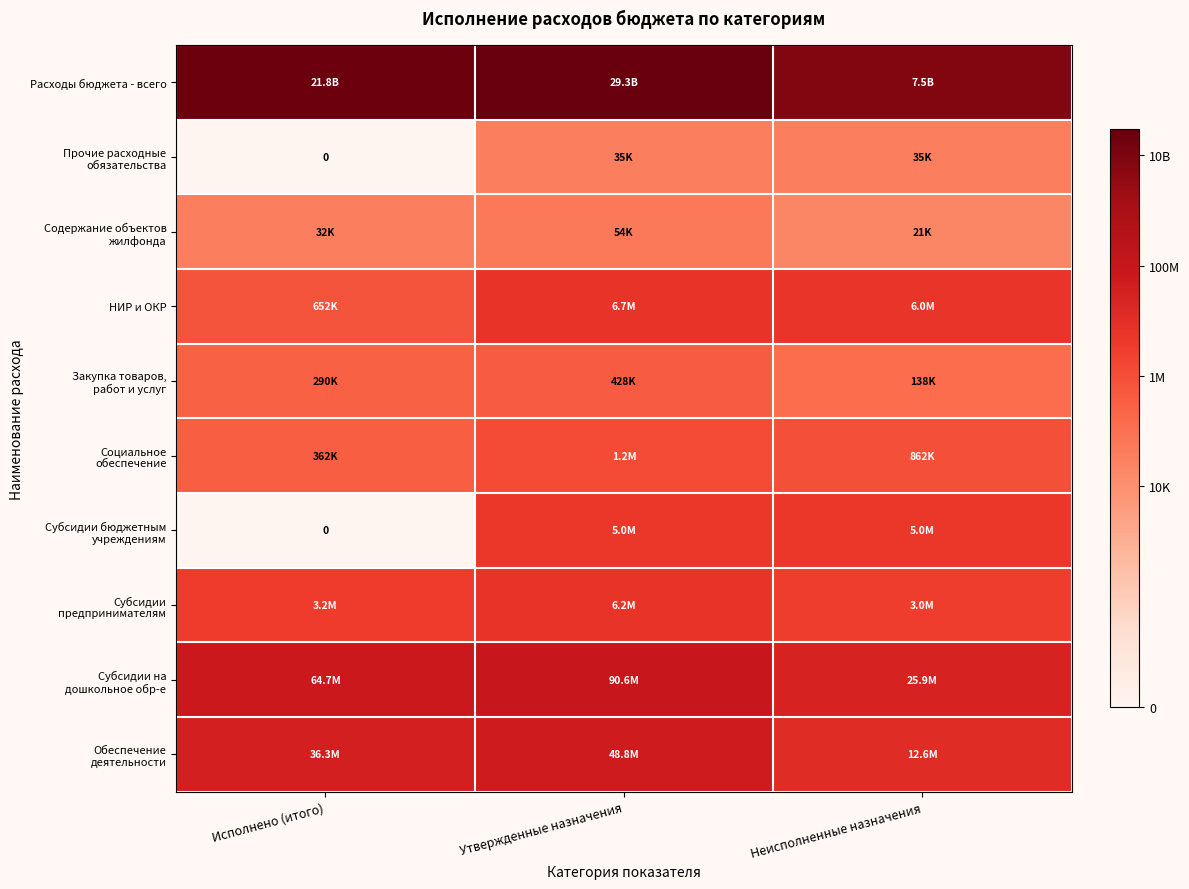

How many data points does each series have?

3